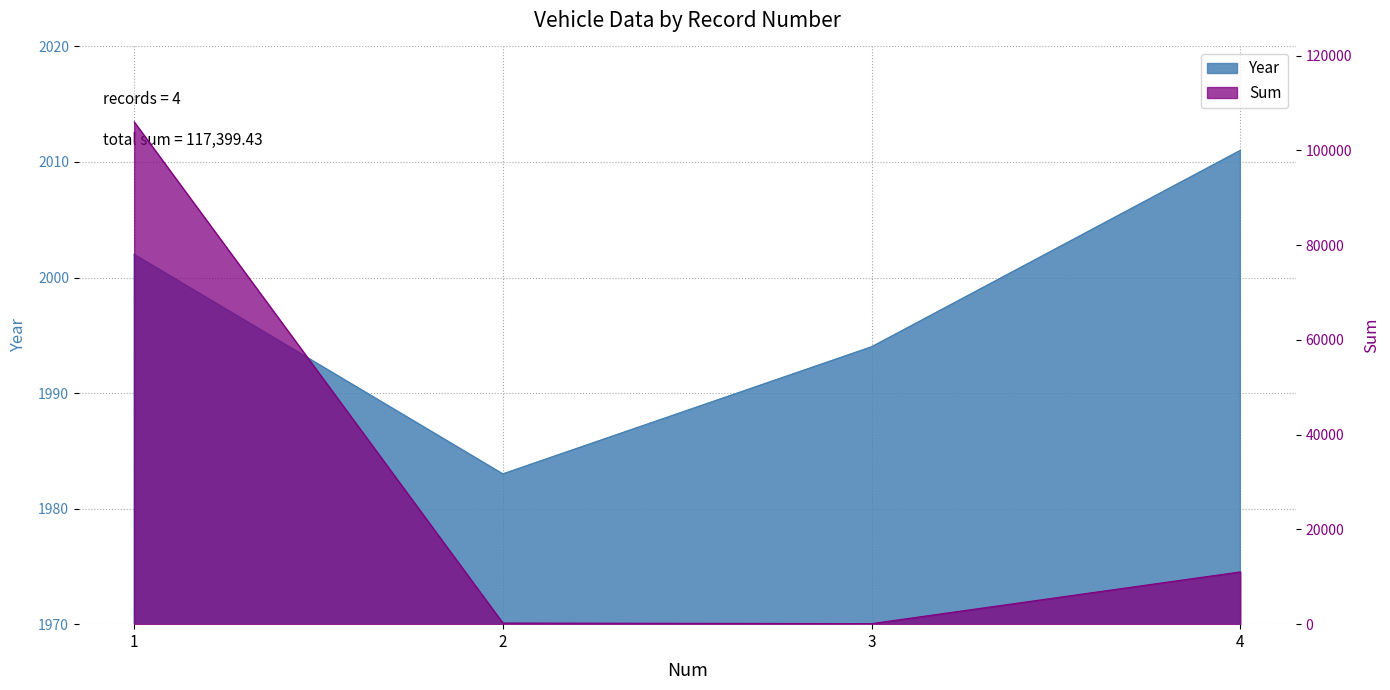

True or false: Year has more than 0 interior local peaks.

False